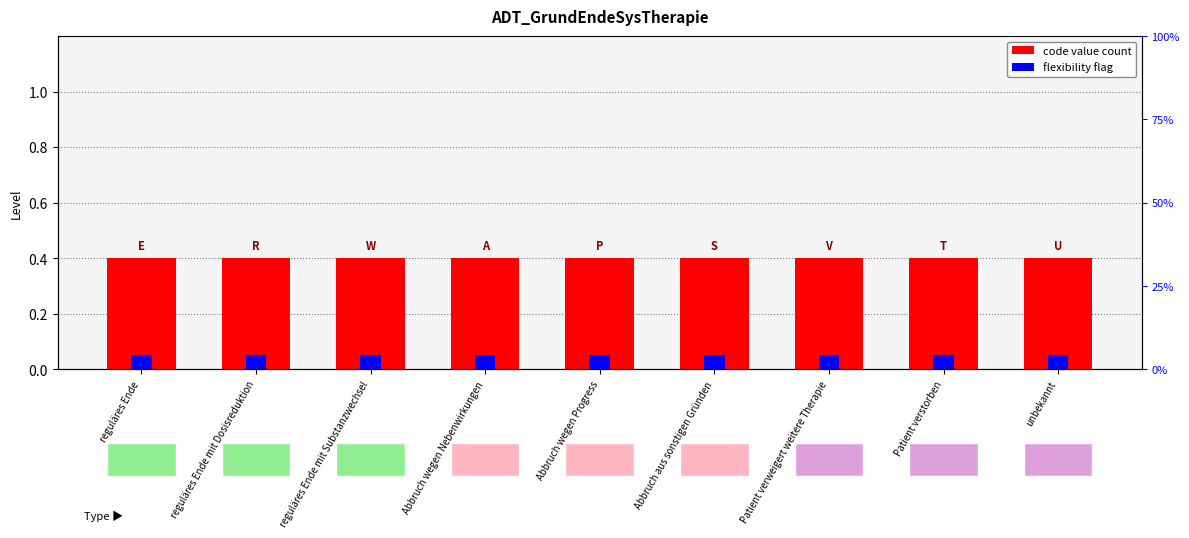

What is the total value across all series at unbekannt?

0.5